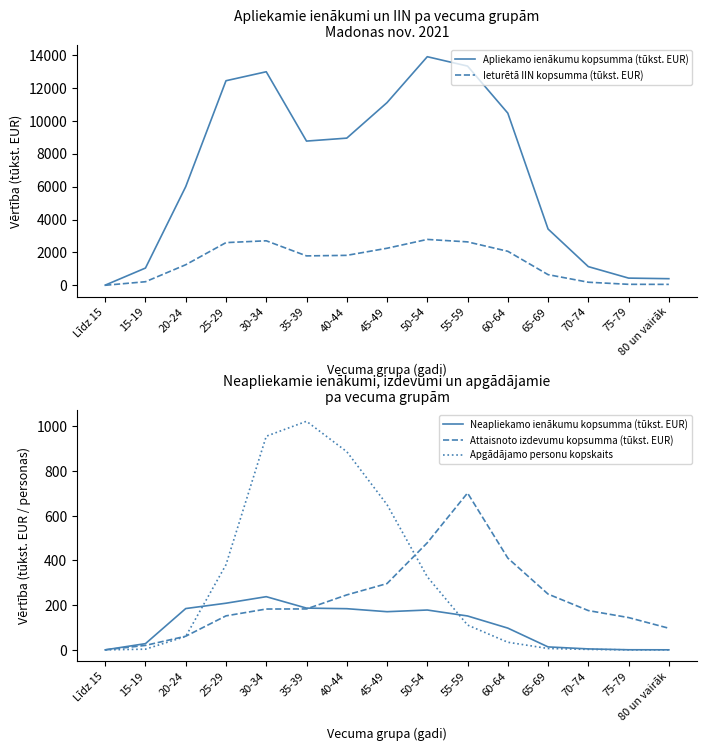

Reading left to right, list all the values displayed in this chart.

Apliekamo ienākumu kopsumma (tūkst. EUR): 10.5	1049.5	5998.0	12435.2	12980.7	8766.6	8946.0	11105.3	13895.3	13325.6	10465.1	3421.3	1136.0	437.8	402.1
Ieturētā IIN kopsumma (tūkst. EUR): 1.8	217.7	1250.7	2595.1	2706.1	1788.0	1820.7	2252.4	2789.2	2639.4	2067.8	648.2	187.1	59.9	56.5
Neapliekamo ienākumu kopsumma (tūkst. EUR): 0.0	27.8	184.8	208.7	238.0	186.8	184.2	170.8	178.3	151.6	97.3	13.1	4.2	0.4	0.1
Attaisnoto izdevumu kopsumma (tūkst. EUR): 0.0	19.9	61.0	152.1	182.7	183.1	246.0	296.7	479.2	702.0	410.7	249.6	175.8	144.5	96.7
Apgādājamo personu kopskaits: 0.0	3.0	60.0	381.0	956.0	1023.0	887.0	650.0	327.0	111.0	34.0	6.0	2.0	0.0	0.0